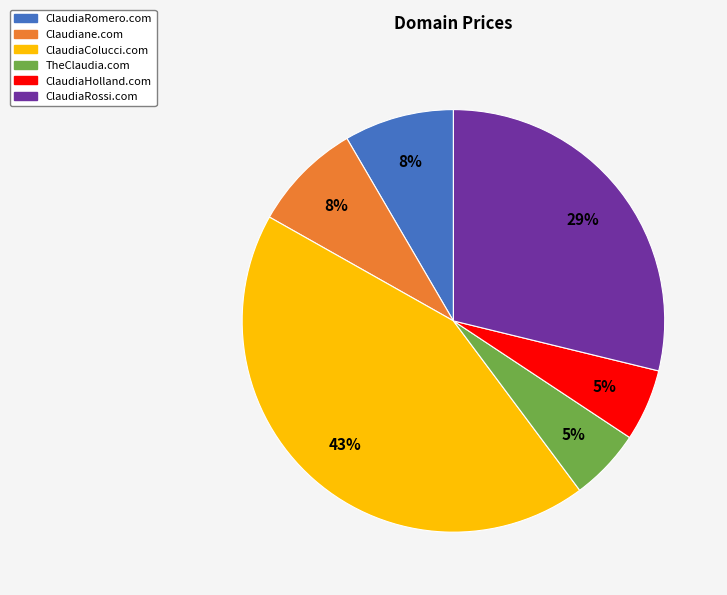

How many slices are in this pie chart?

6